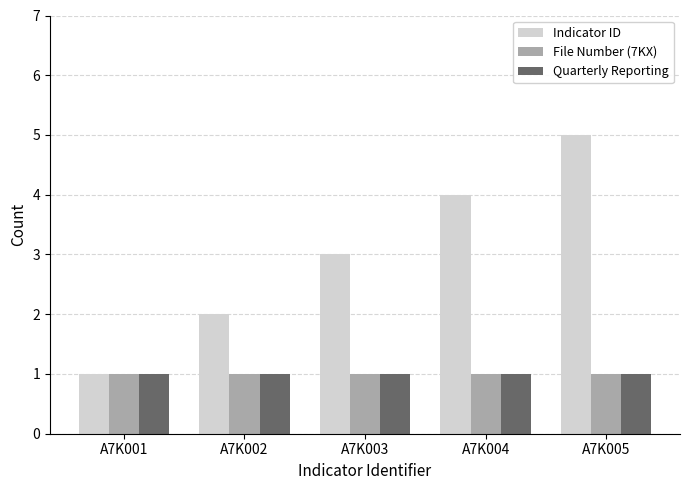

What is the value of the File Number (7KX) bar at the 5th from the left?

1